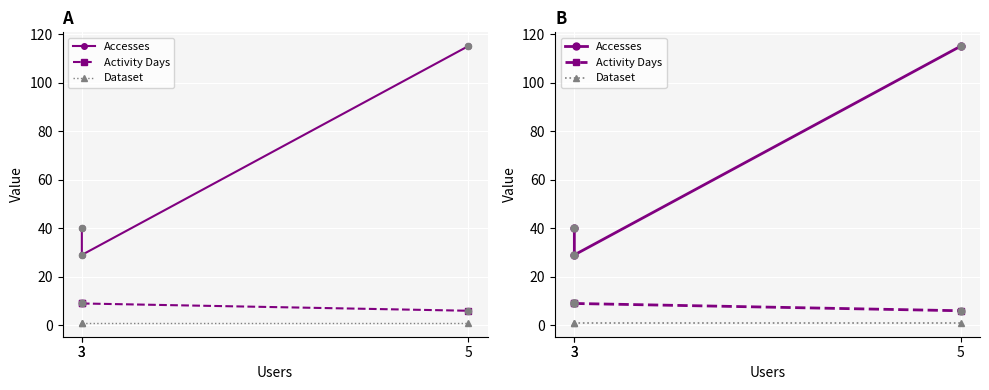

Is the value of Activity Days at 3 greater than the value of Dataset at 3?

Yes